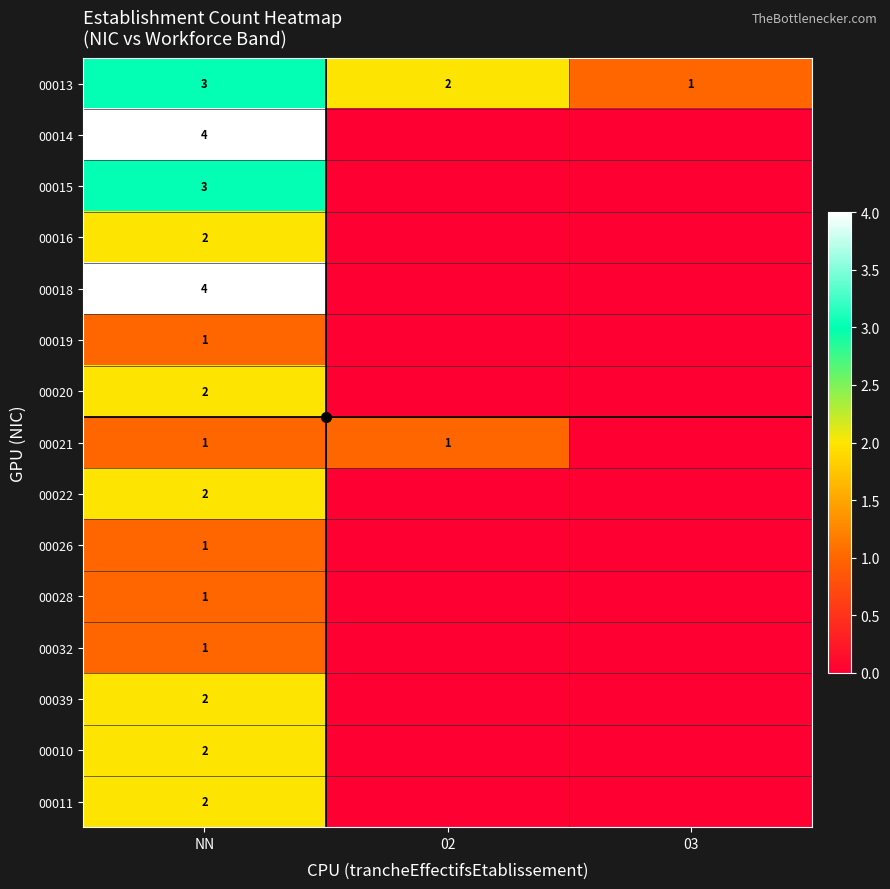

Is it true that 00022 equals 2 at NN?

True